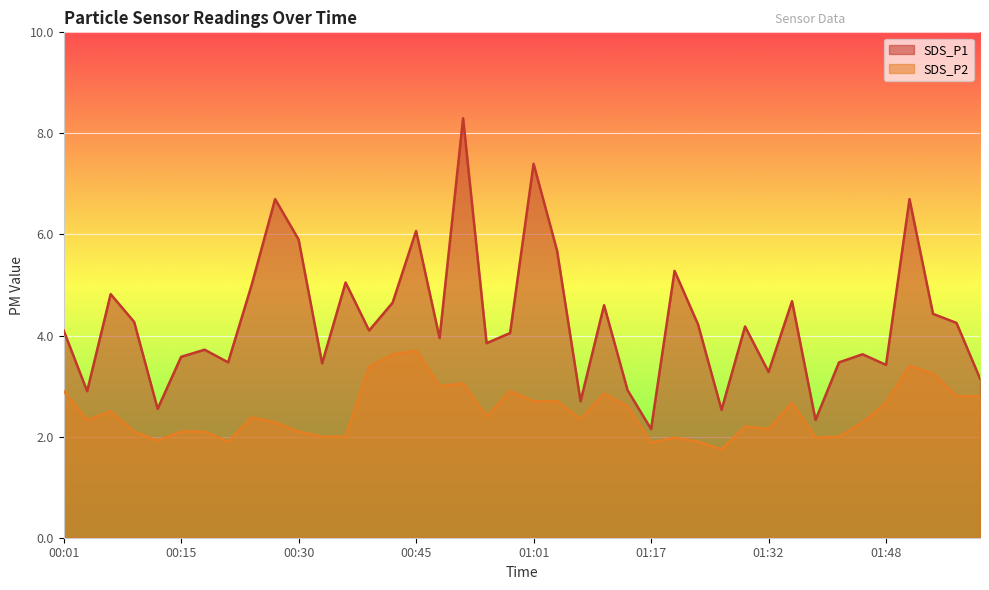

What is the difference between the highest and lowest values at 01:01?

4.7